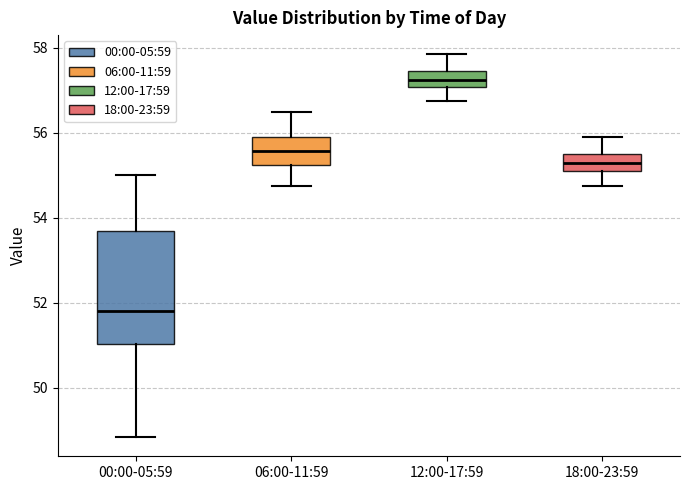

Reading left to right, transcribe this box plot: for each box, give where its median line is, the range the box spans, and where its two whiskers end, as read against the y-axis. The values are not printed on the chart, so give them approximately, as read against the axis.

00:00-05:59: median 51.8, box 51.0 to 53.6, whiskers 48.8 to 55.0
06:00-11:59: median 55.6, box 55.2 to 56.0, whiskers 54.8 to 56.6
12:00-17:59: median 57.2, box 57.0 to 57.4, whiskers 56.8 to 57.8
18:00-23:59: median 55.4, box 55.2 to 55.6, whiskers 54.8 to 56.0